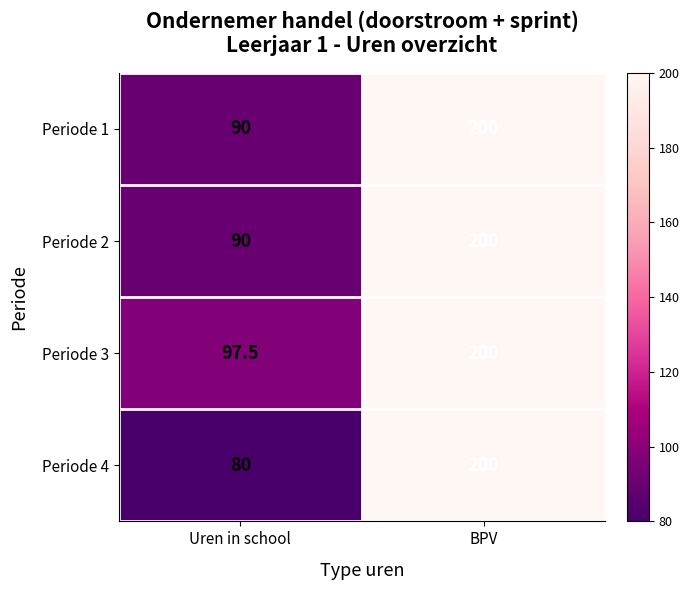

Count the number of categories in the chart.

2